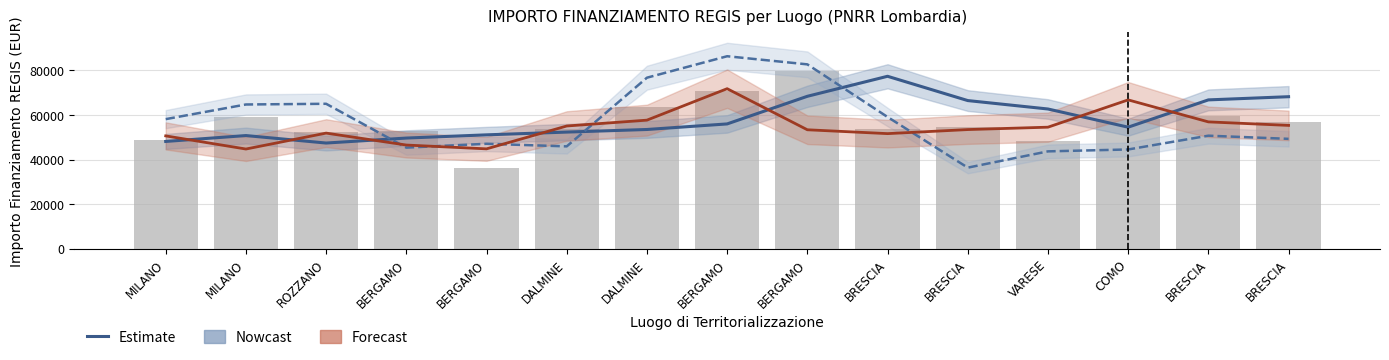

At how many categories does at least one series exceed 51349?

13